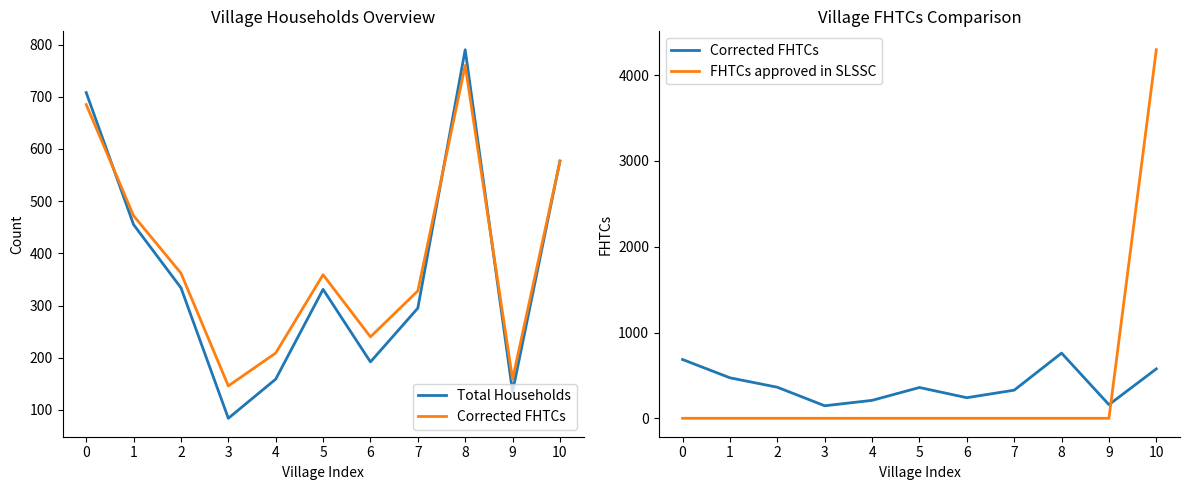

The FHTCs approved in SLSSC series shows 0 at 0. True or false?

True